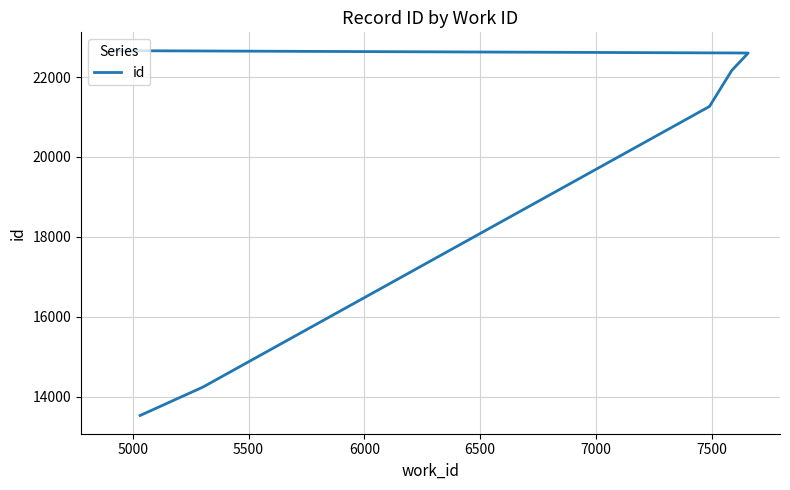

What is the smallest value displayed?

13525